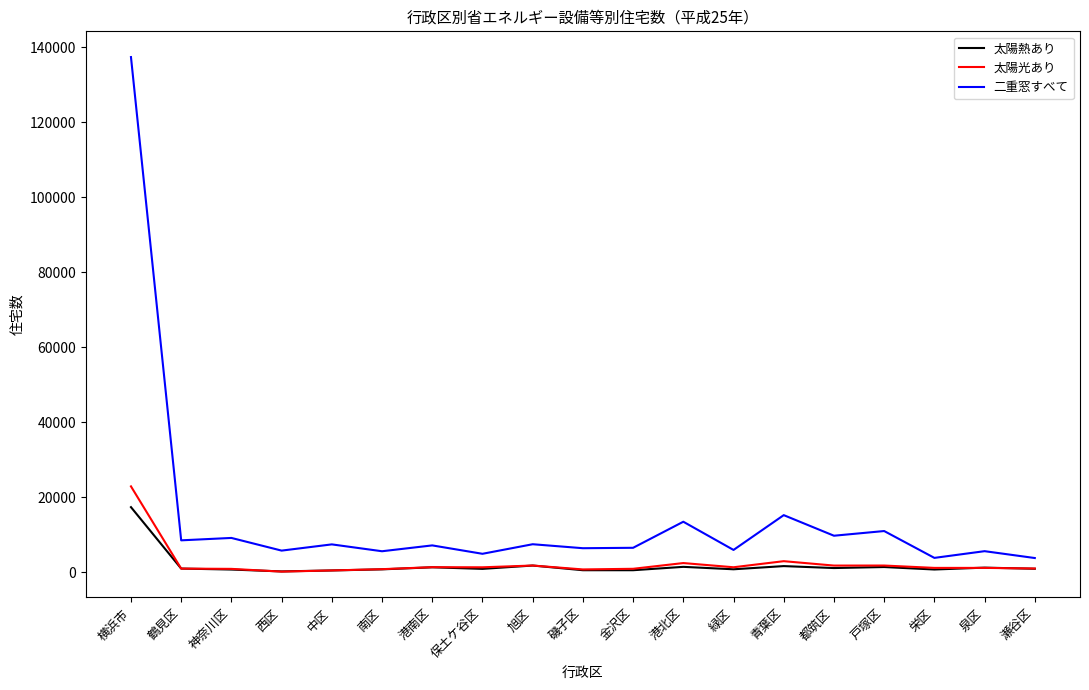

Which category has the highest value across all series?

横浜市